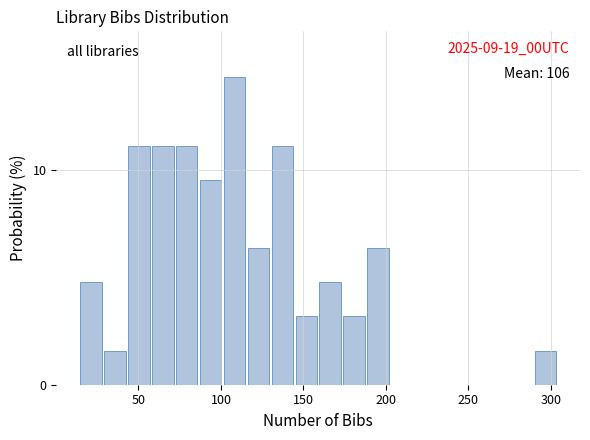

Read against the x-axis, roughly where is the centre of the tallest bar?

110